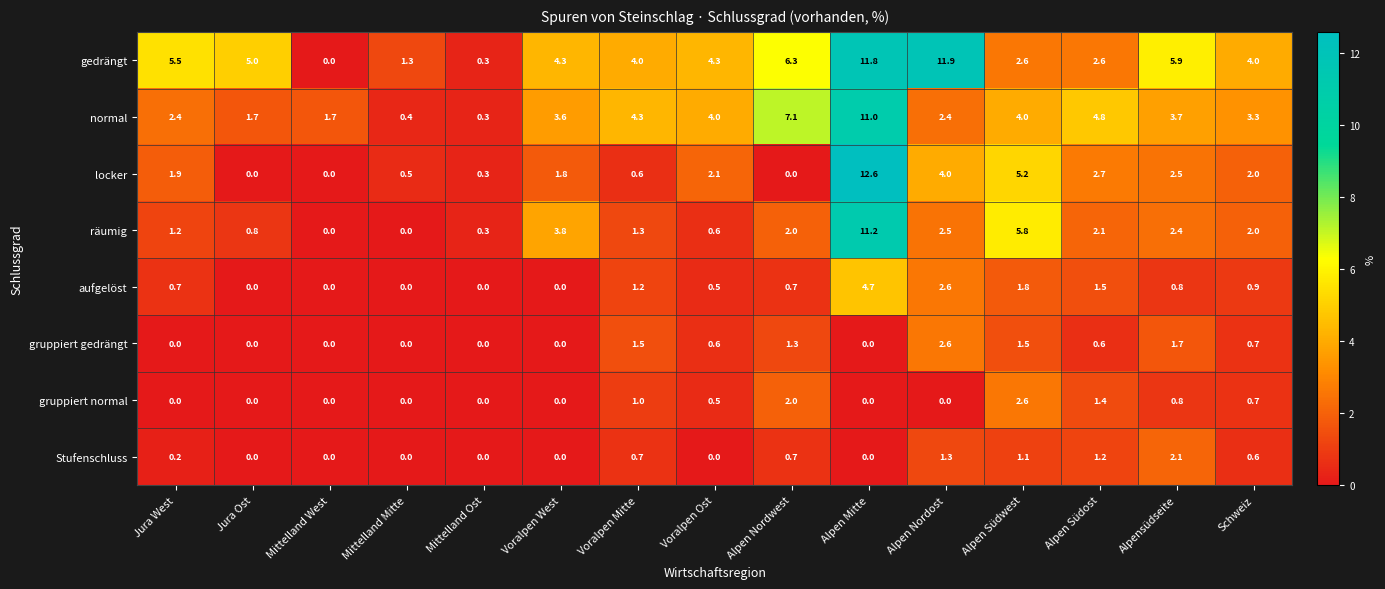

At which category does the chart reach its peak across all series?

Alpen Mitte